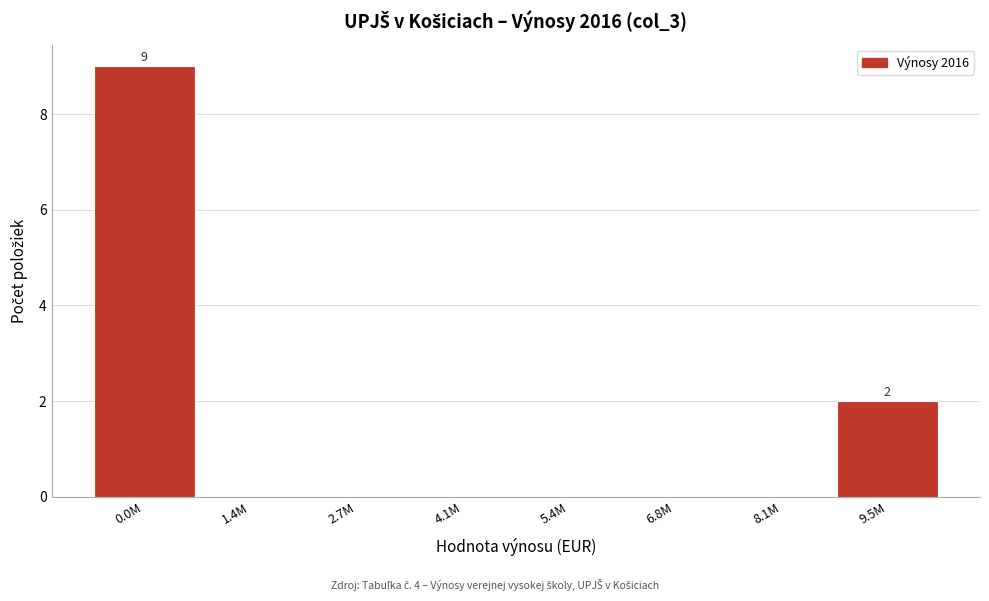

Reading left to right, list all the values displayed in this chart.

0.0M=9	1.4M=0	2.7M=0	4.1M=0	5.4M=0	6.8M=0	8.1M=0	9.5M=2